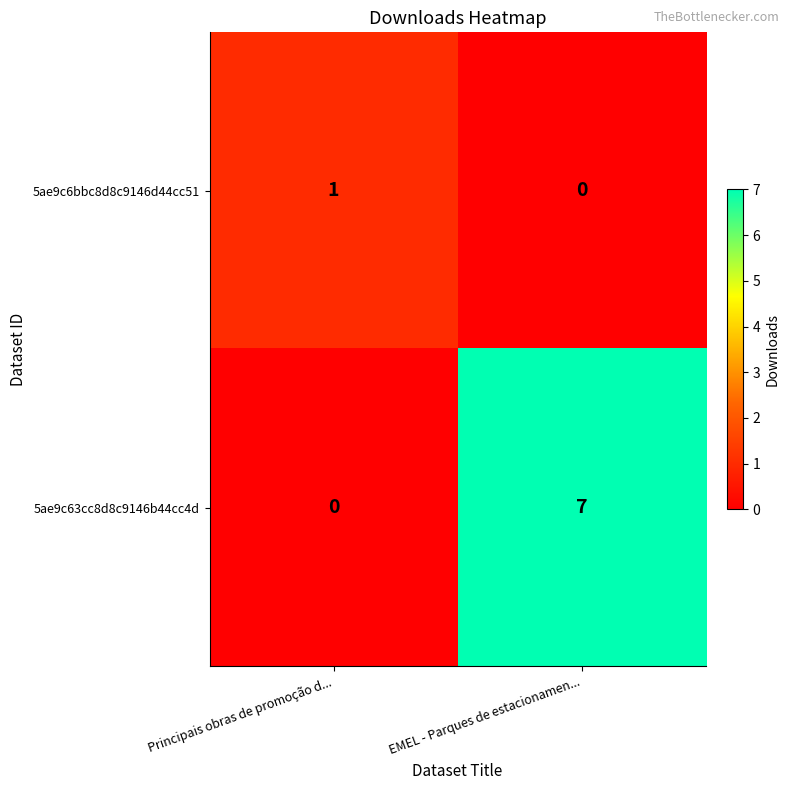

Is it true that 5ae9c63cc8d8c9146b44cc4d equals 0 at Principais obras de promoção d...?

True